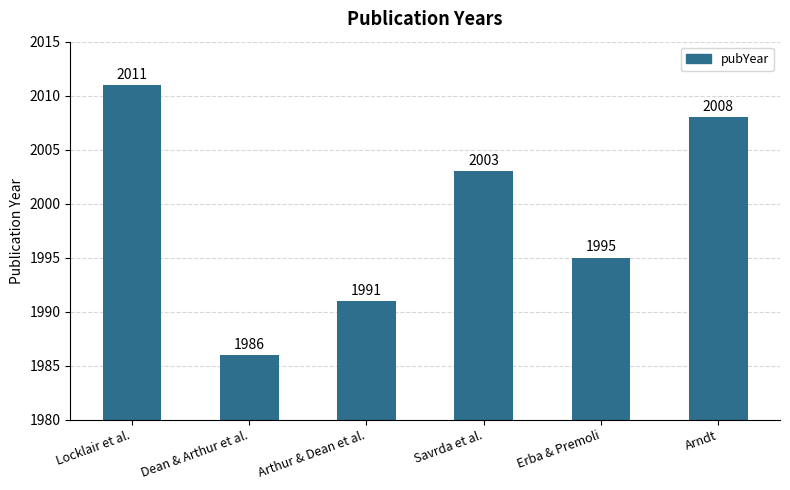

How many categories are shown in the chart?

6